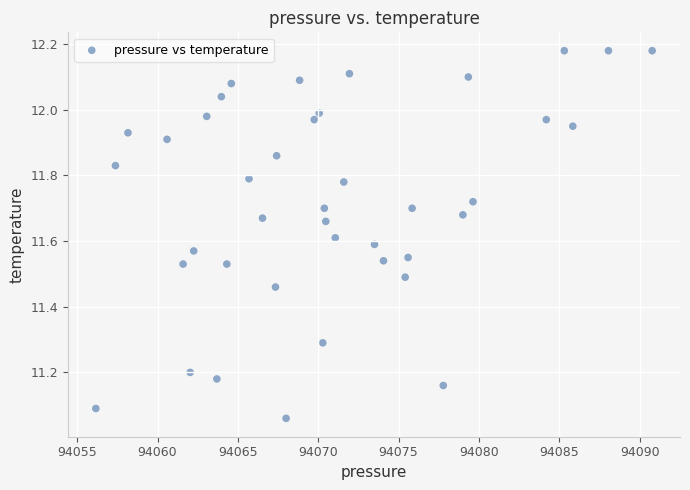

What is the range of X values (max minus min)?

34.6